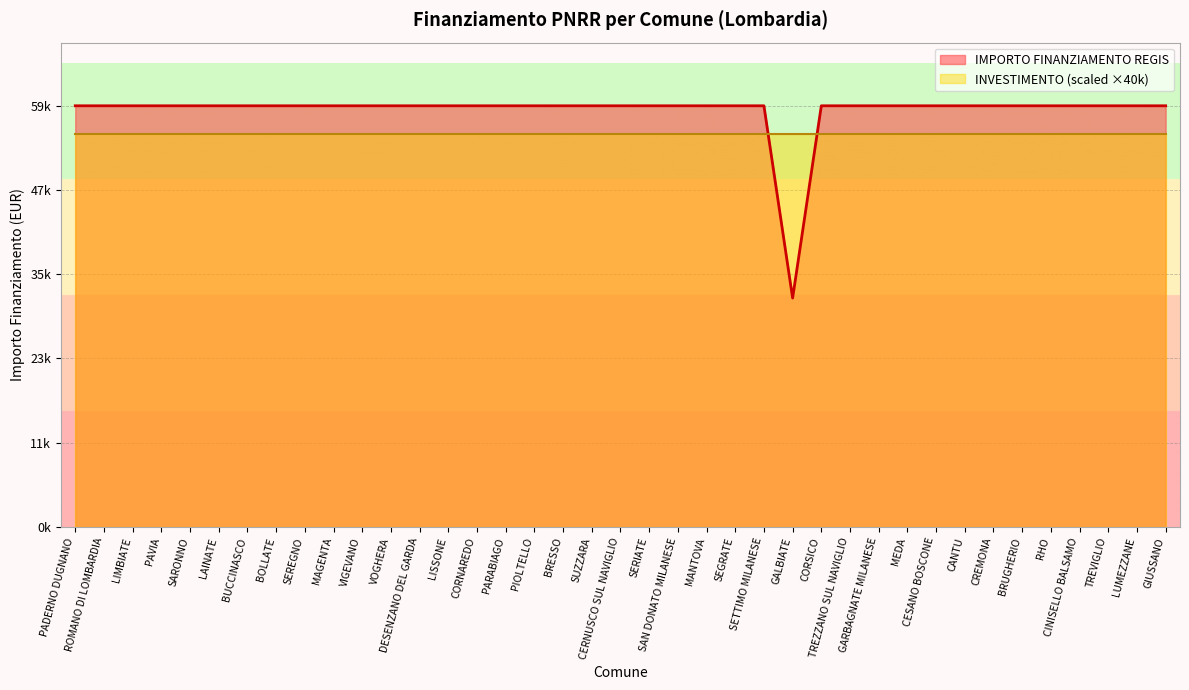

Where is the first local minimum?

GALBIATE